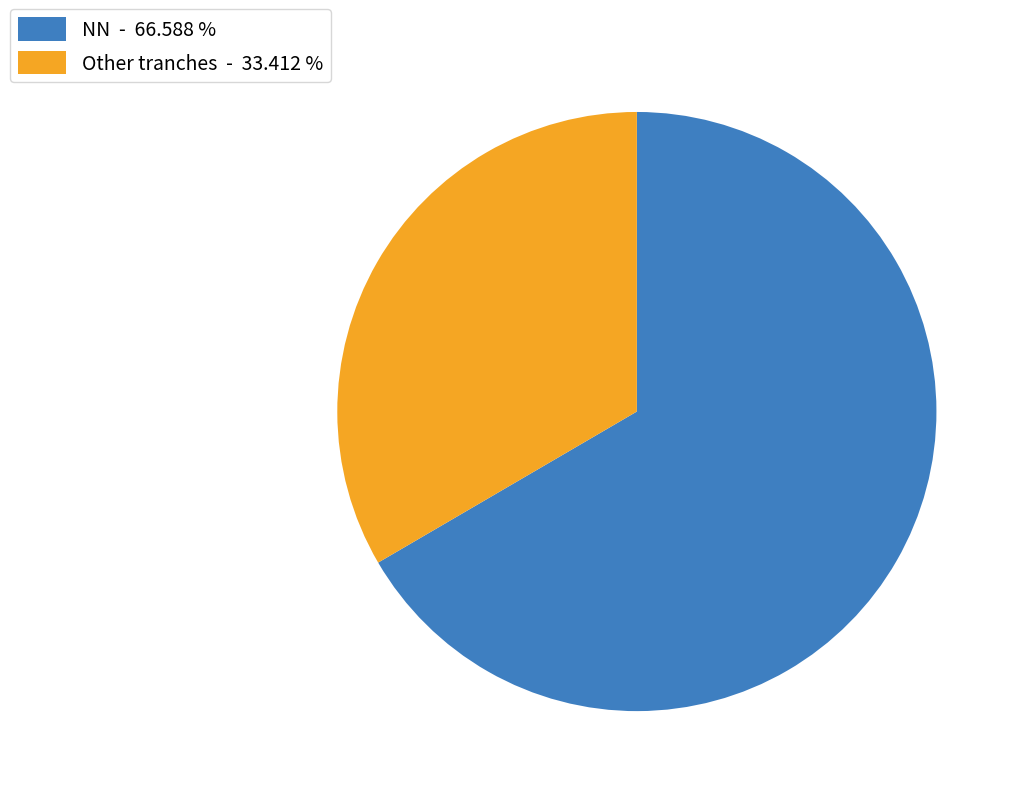

Between NN - 66.588 % and Other tranches - 33.412 %, which is larger?

NN - 66.588 %